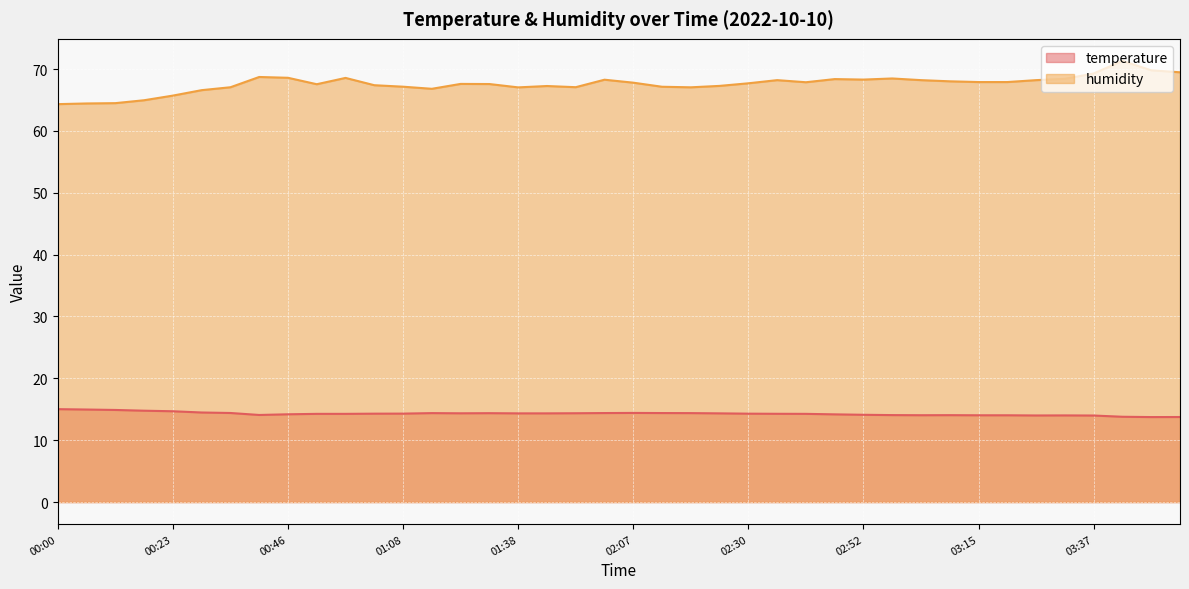

How many values in the humidity series are below 67?

7